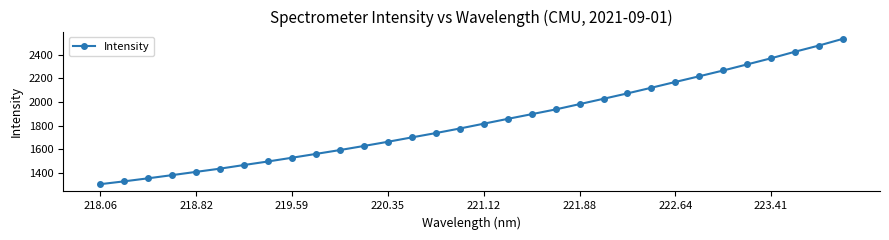

True or false: the data has more than 1 interior local peaks.

False